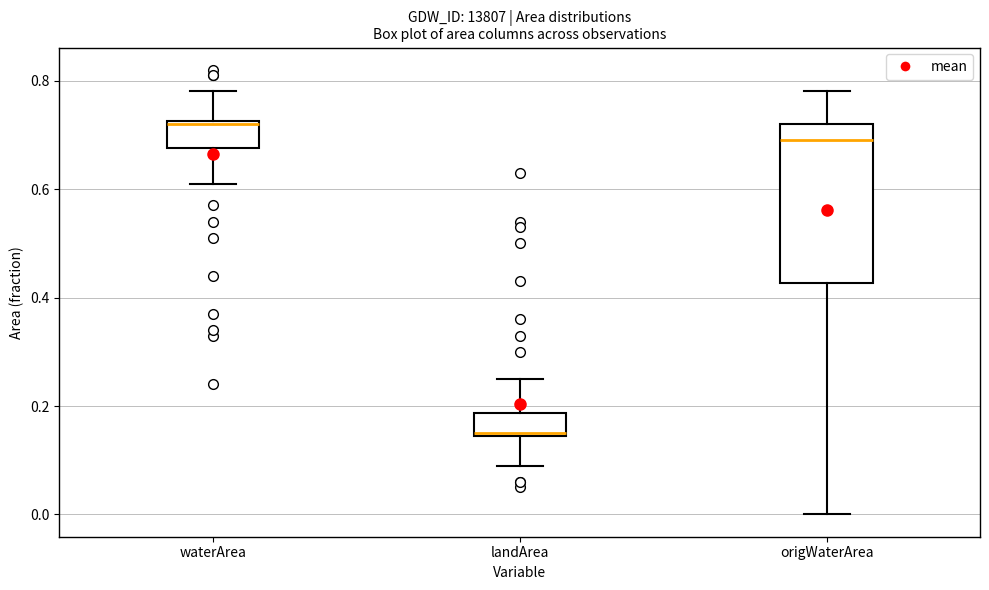

Which box's median line is the highest?

waterArea